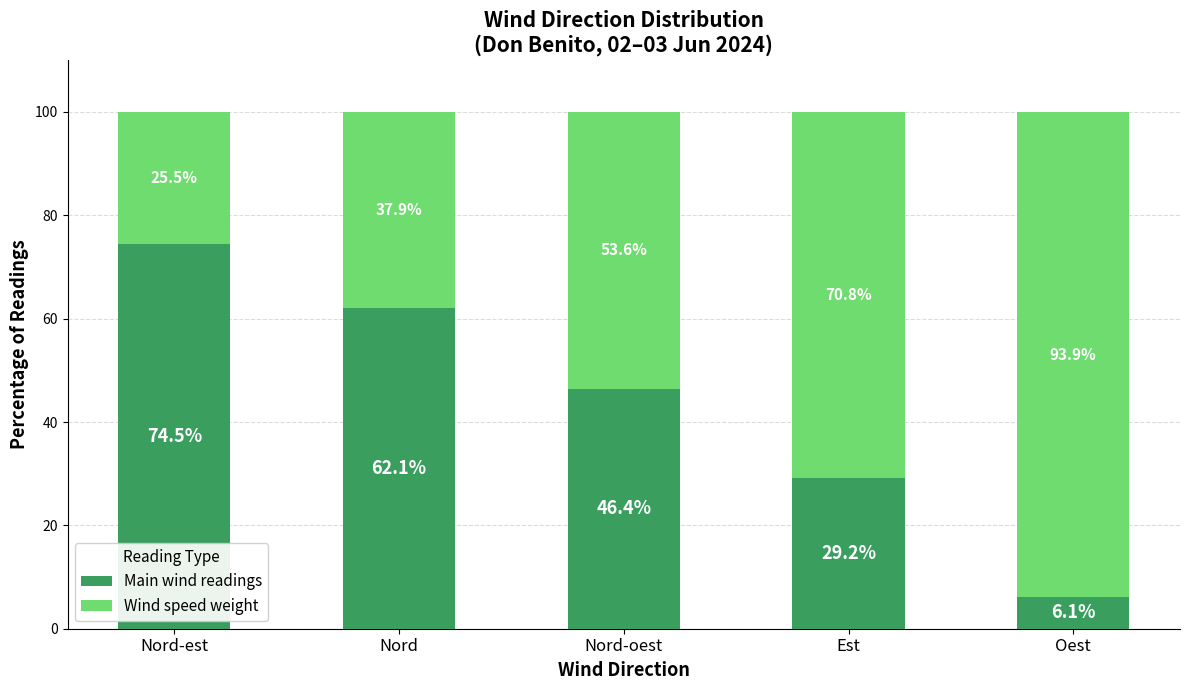

Rank the categories by Main wind readings value from lowest to highest.

Oest, Est, Nord-oest, Nord, Nord-est